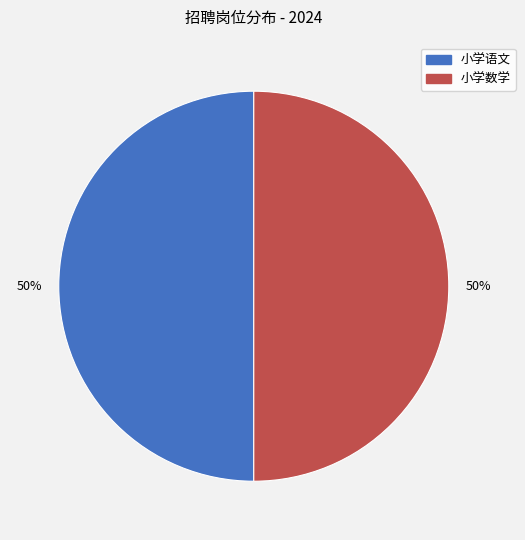

How many slices are in this pie chart?

2